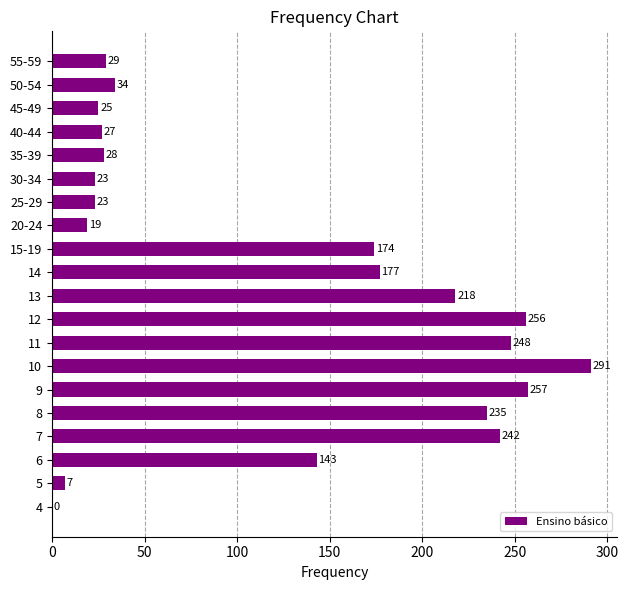

What is the sum of all values?

2456